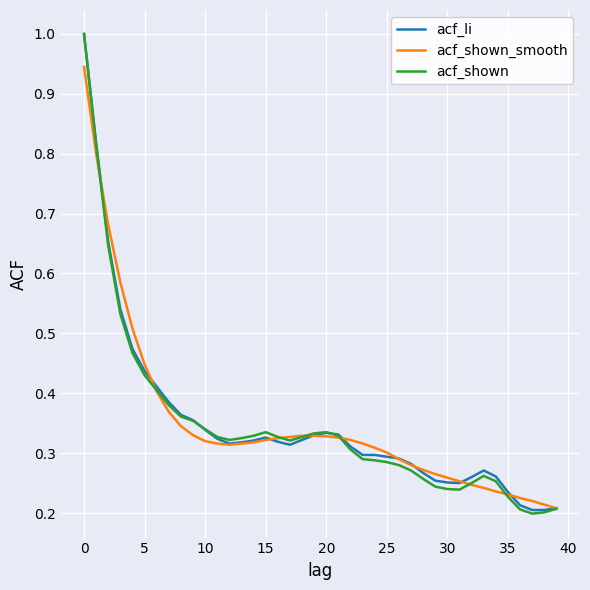

What is the highest value of the acf_li series?

1.0